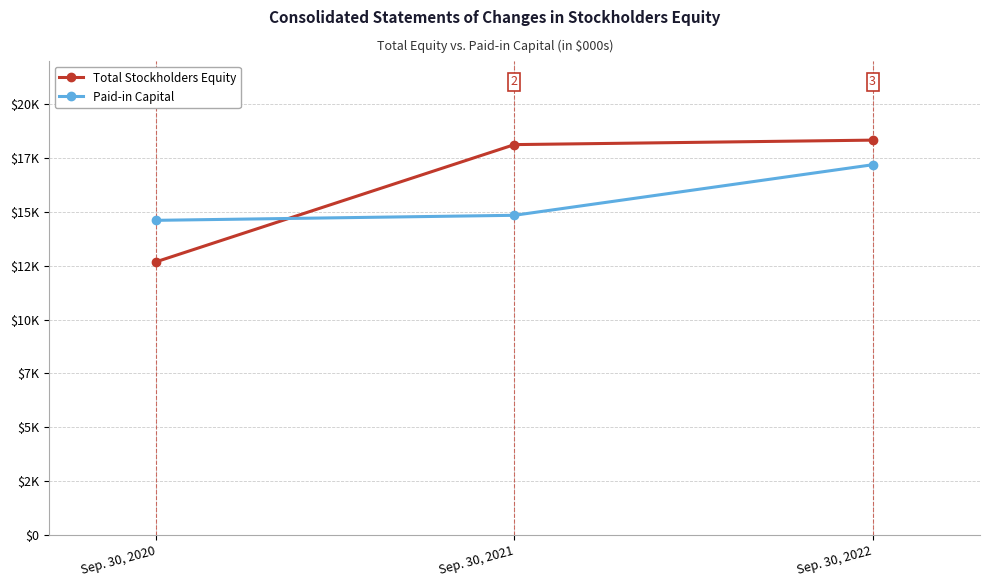

The Paid-in Capital series shows 6954 at Sep. 30, 2021. True or false?

False